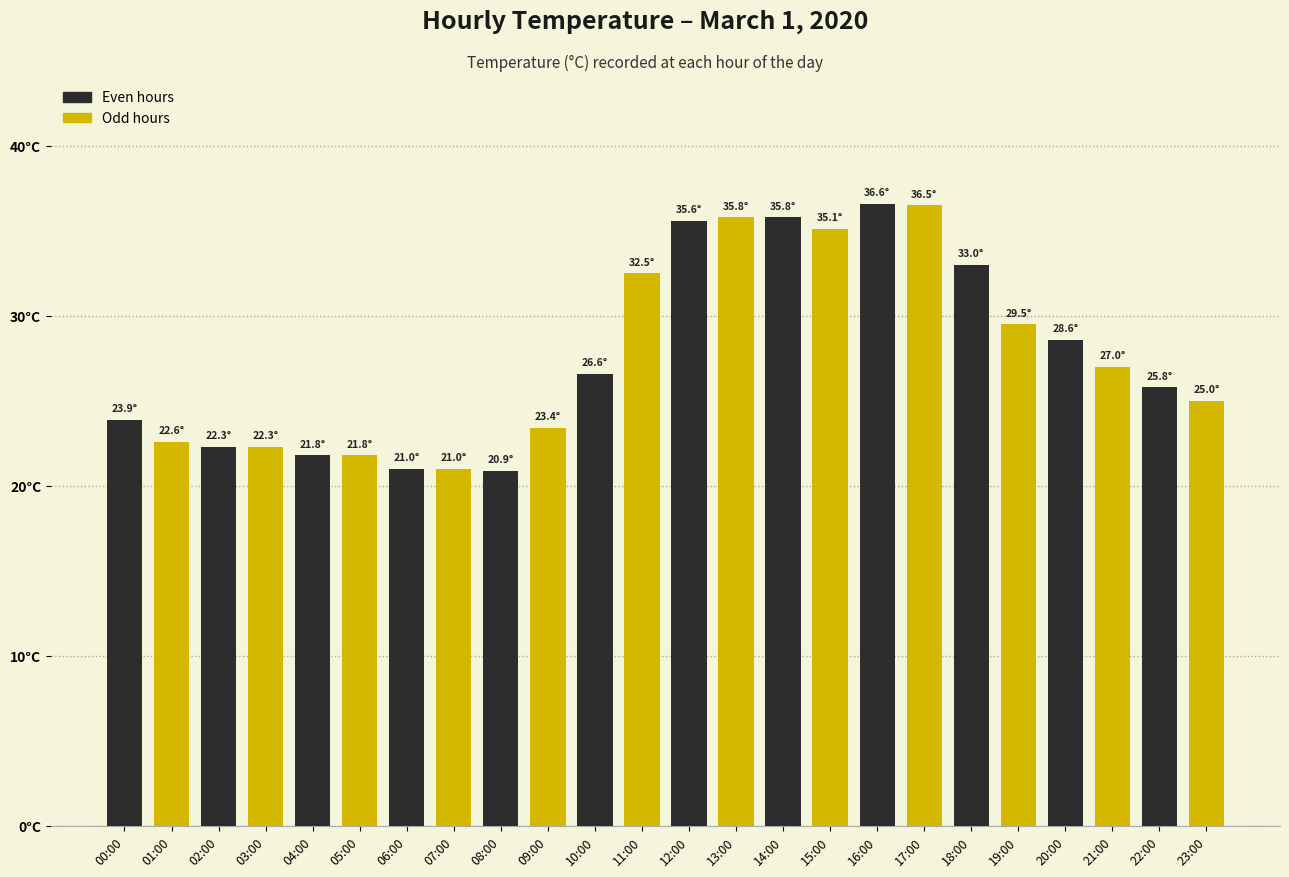

What position from the right is 22:00?

2